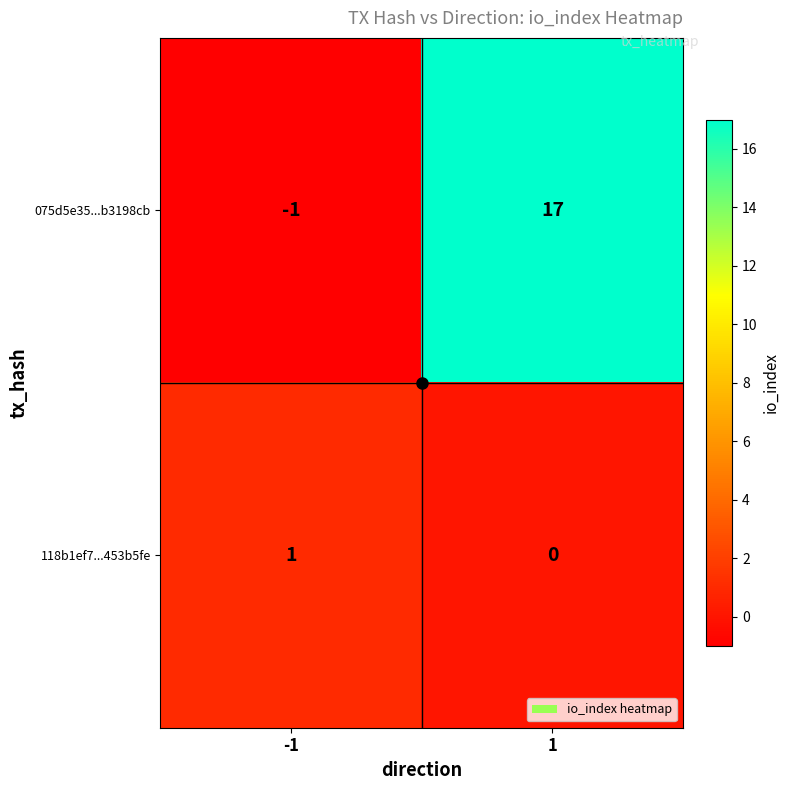

What is the average value of the 075d5e35...b3198cb series?

8